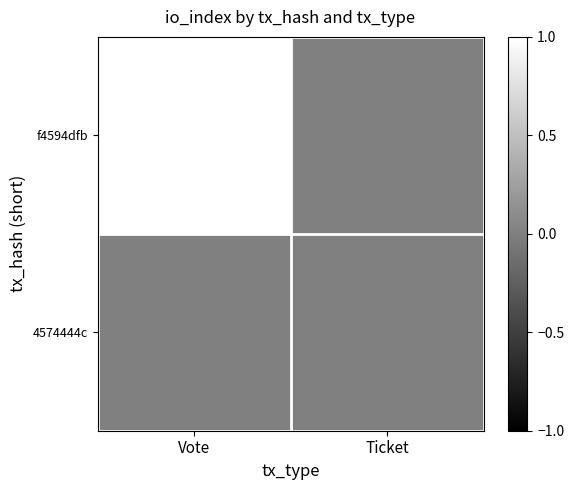

Between Vote and Ticket, which is larger?

Vote